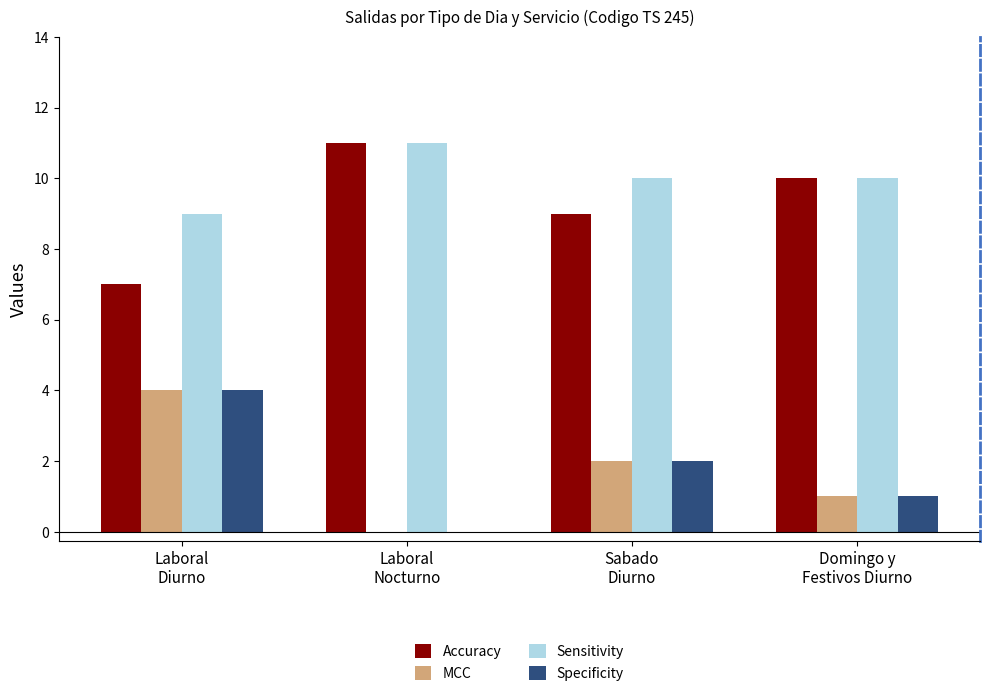

What is the total value across all series at Sabado
Diurno?

23